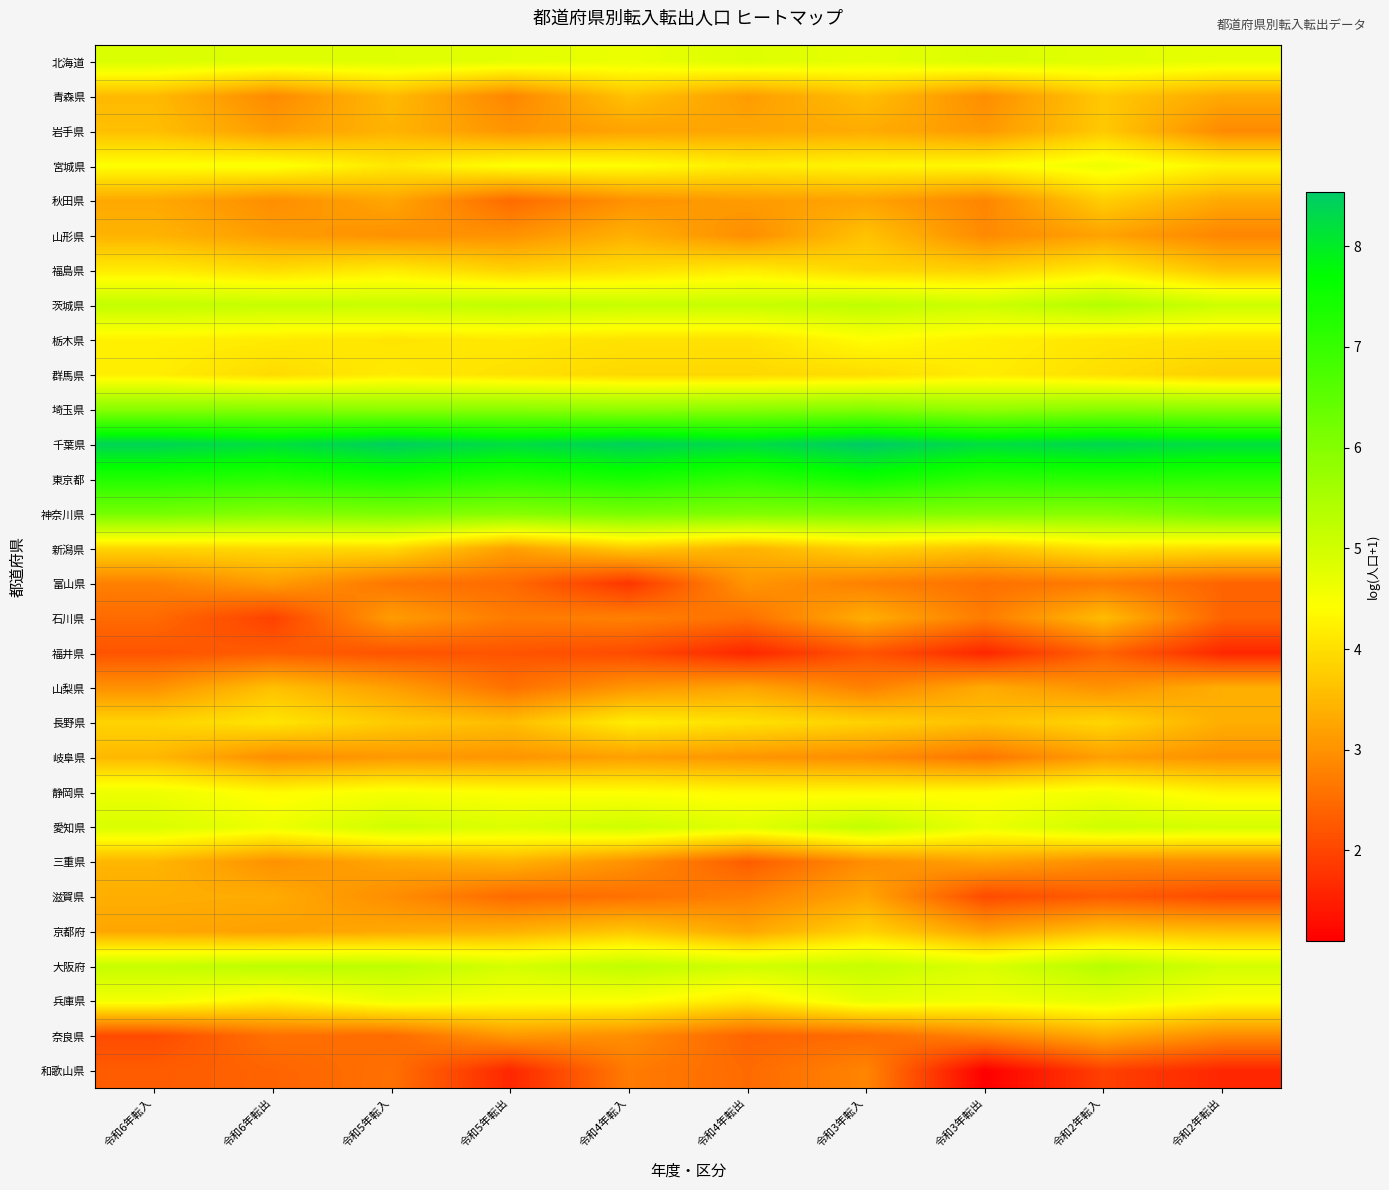

At which category is the sum across all series the highest?

令和2年転入